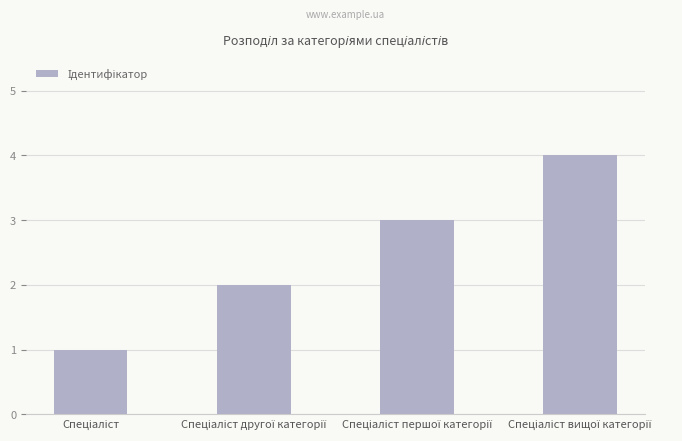

Count the number of data series in this chart.

1